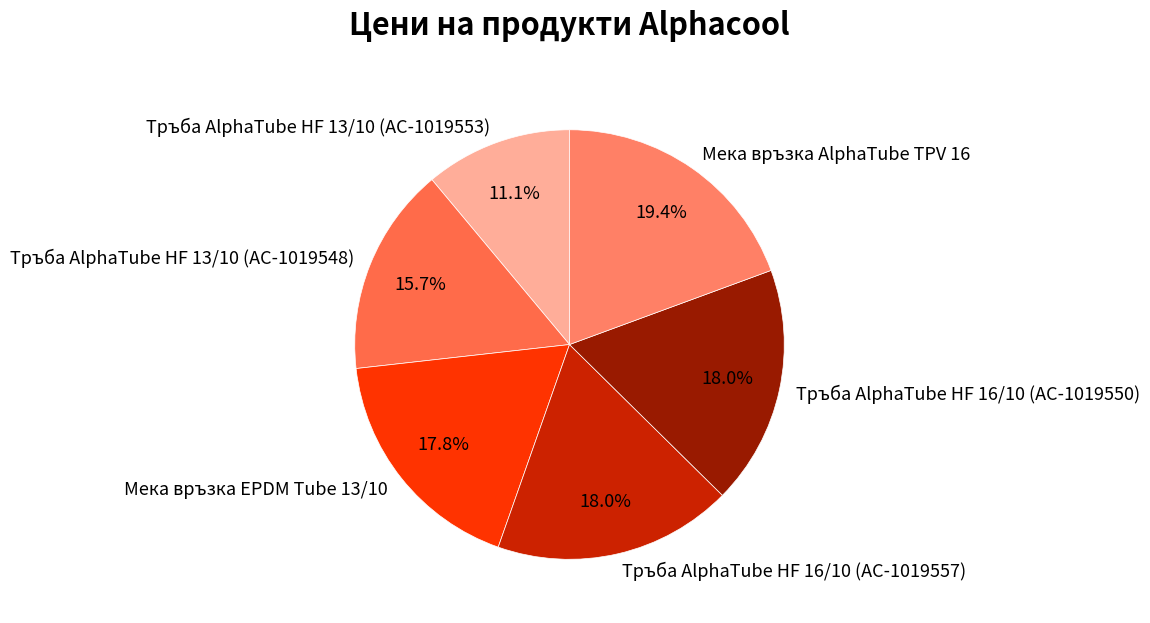

How many segments does this pie chart have?

6